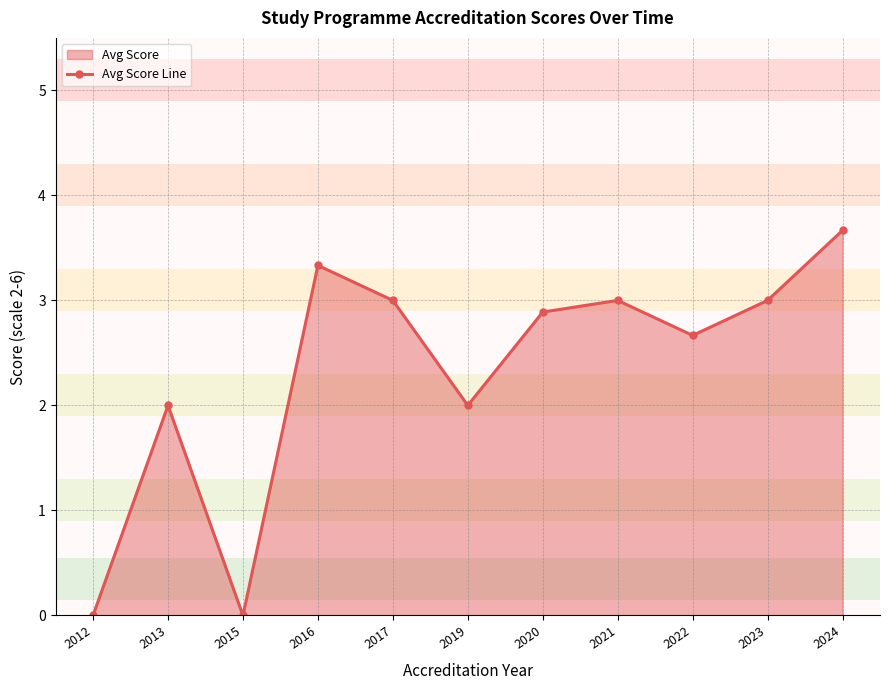

How many data points are less than 2?

2